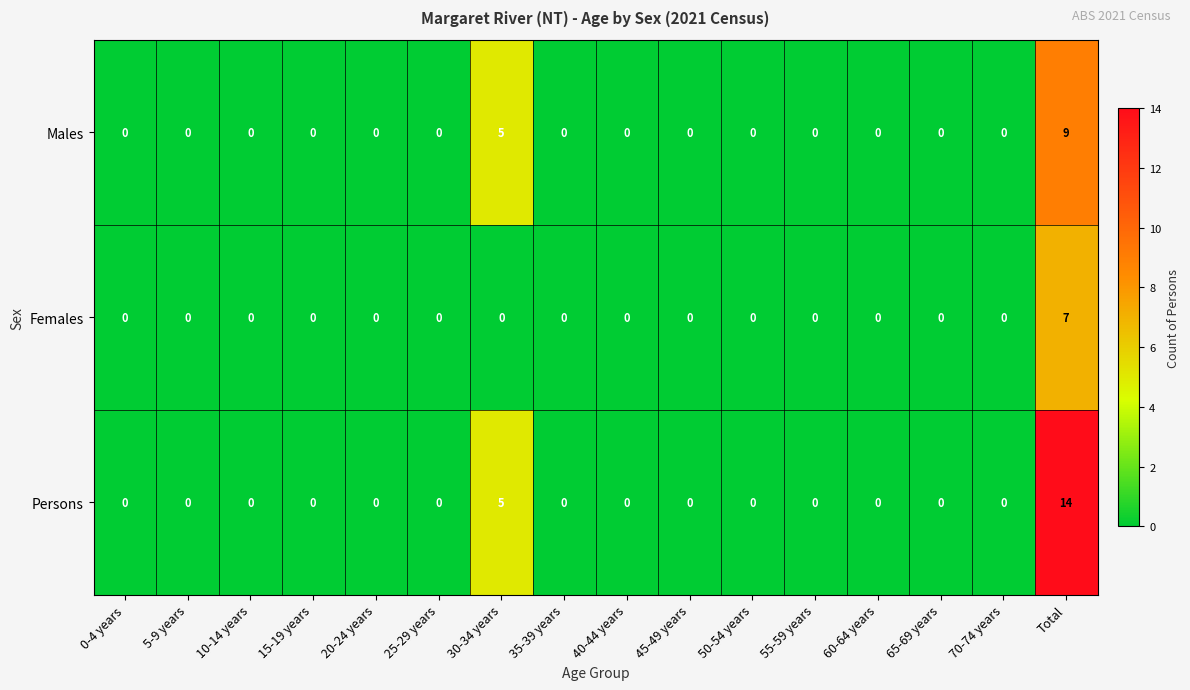

List the series in order of their peak value, lowest first.

Females, Males, Persons